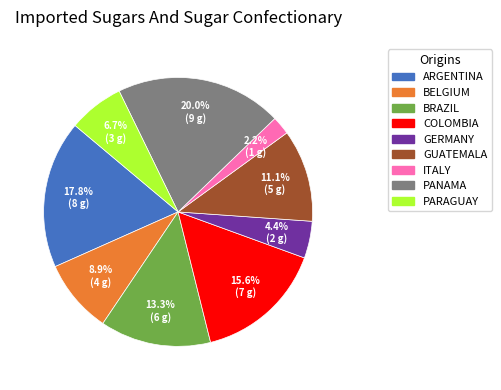

Does any single category account for the majority?

No